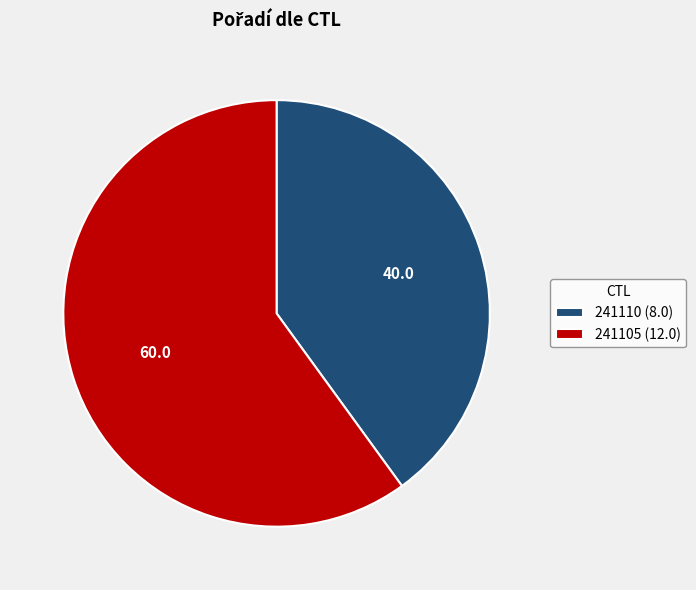

Is the sum of 241110 (8.0) and 241105 (12.0) greater than half?

Yes